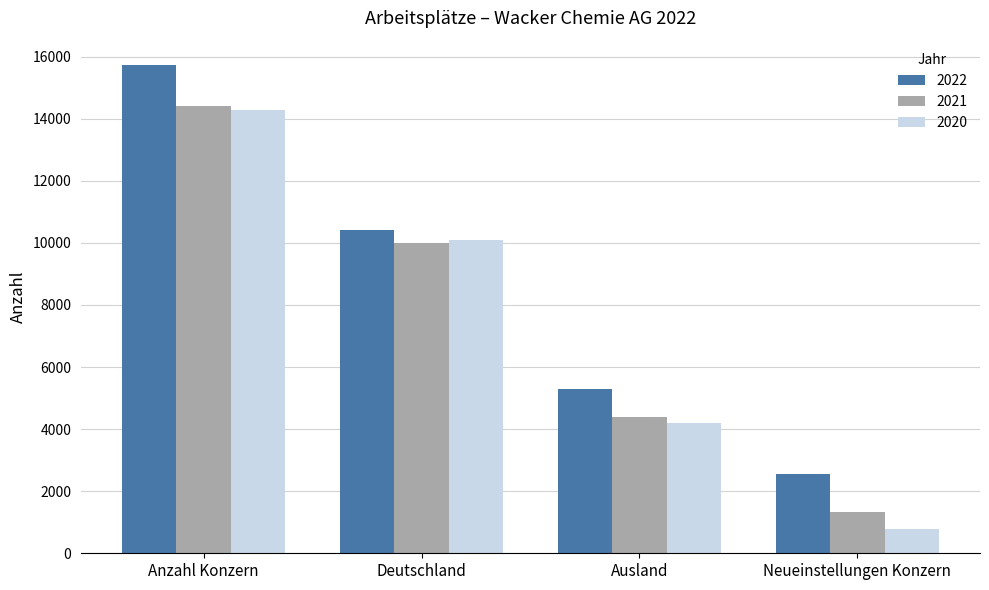

At which label does 2022 first exceed 10424?

Anzahl Konzern